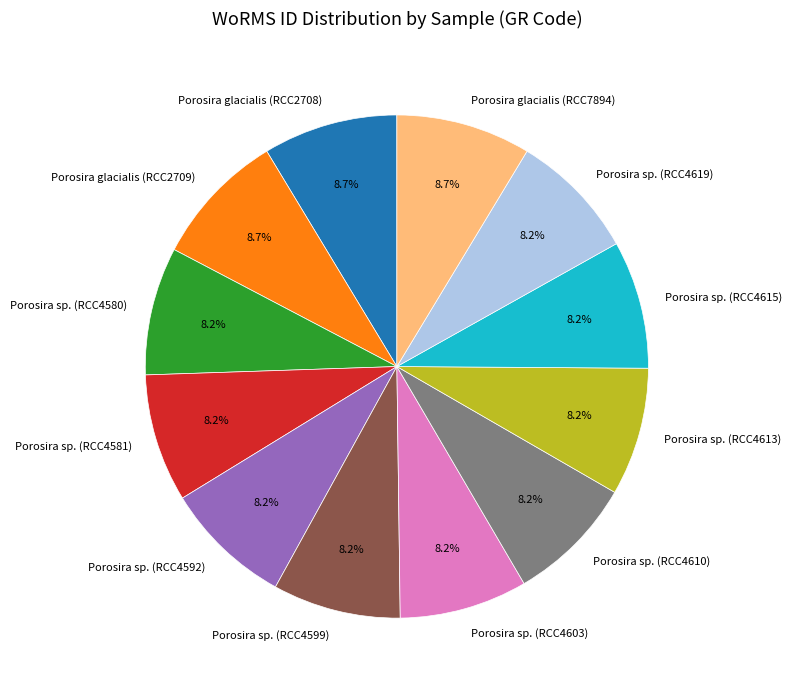

How many segments does this pie chart have?

12